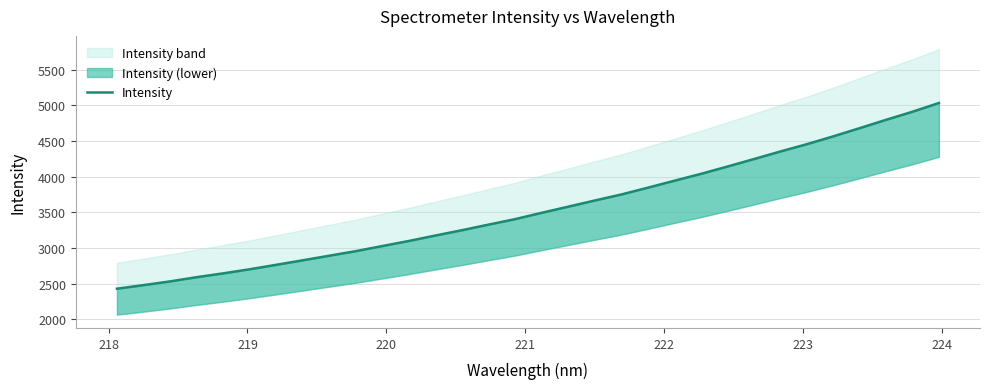

Count the number of values greater than 3492.

16